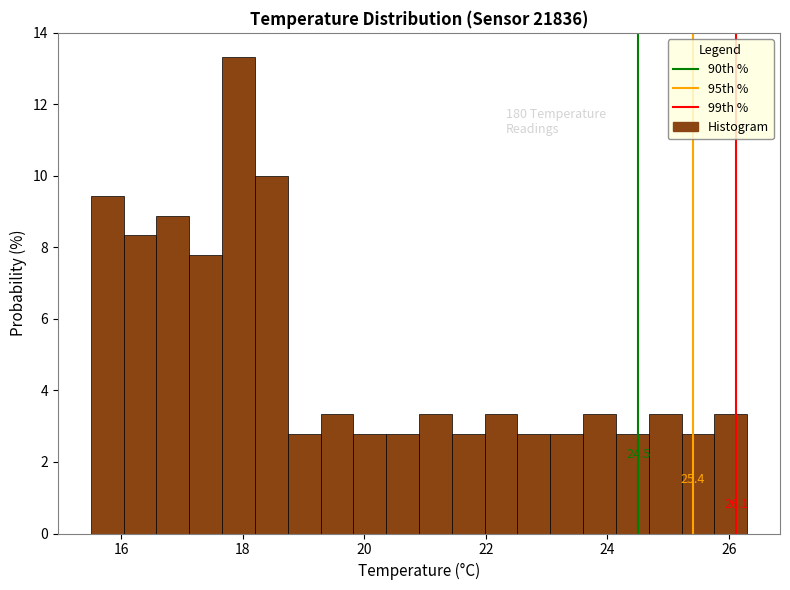

Around what value on the x-axis is the tallest bar? Give the approximate position of its centre, as read against the axis.

18.0